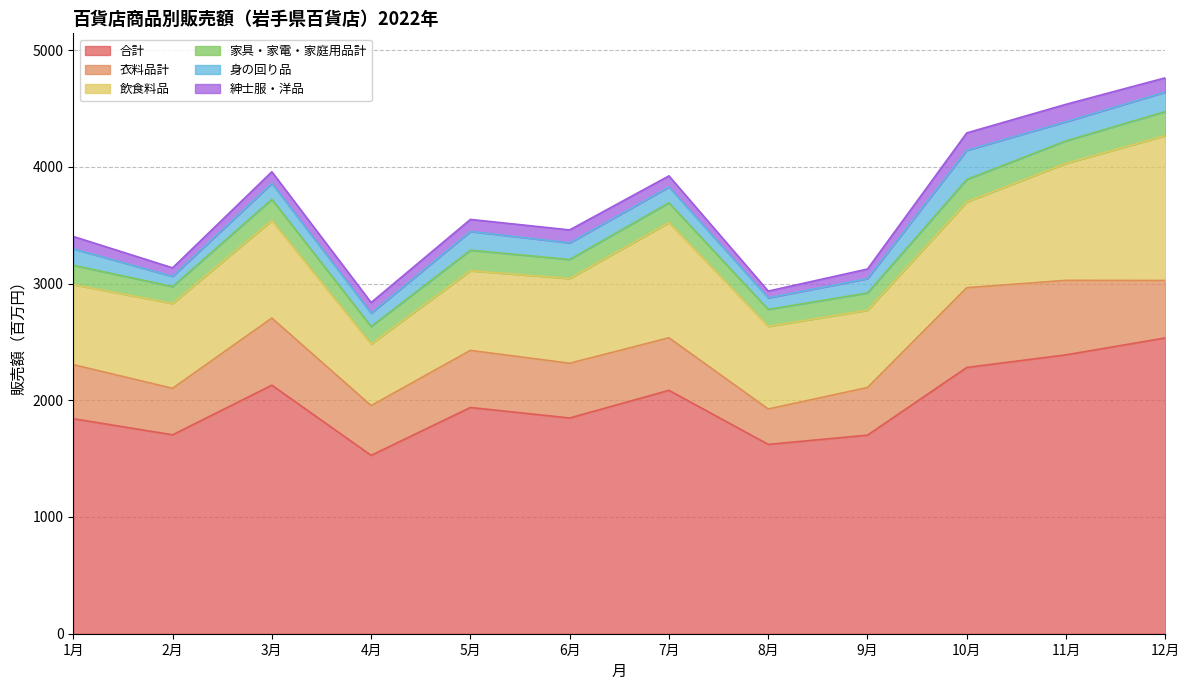

The value of 飲食料品 at 3月 is 1335. True or false?

False